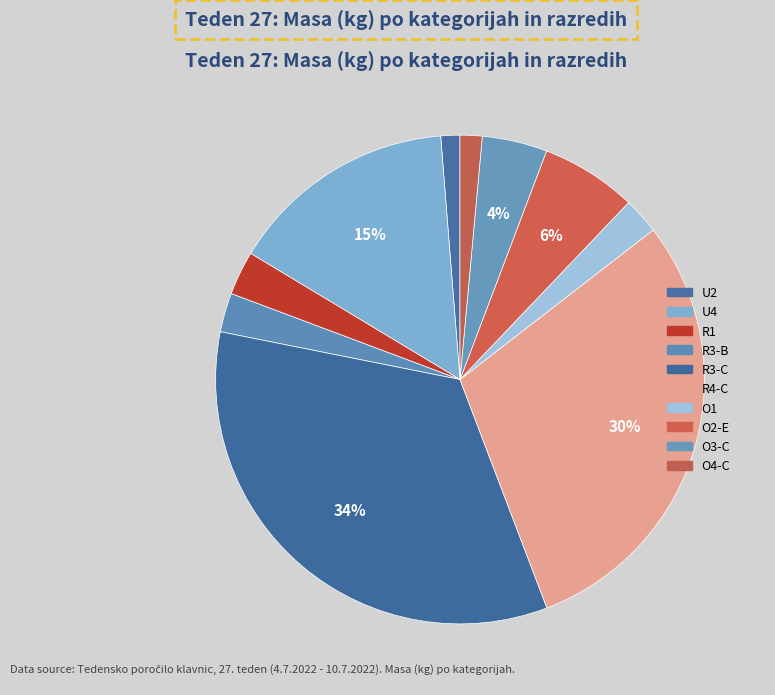

How many slices are in this pie chart?

10